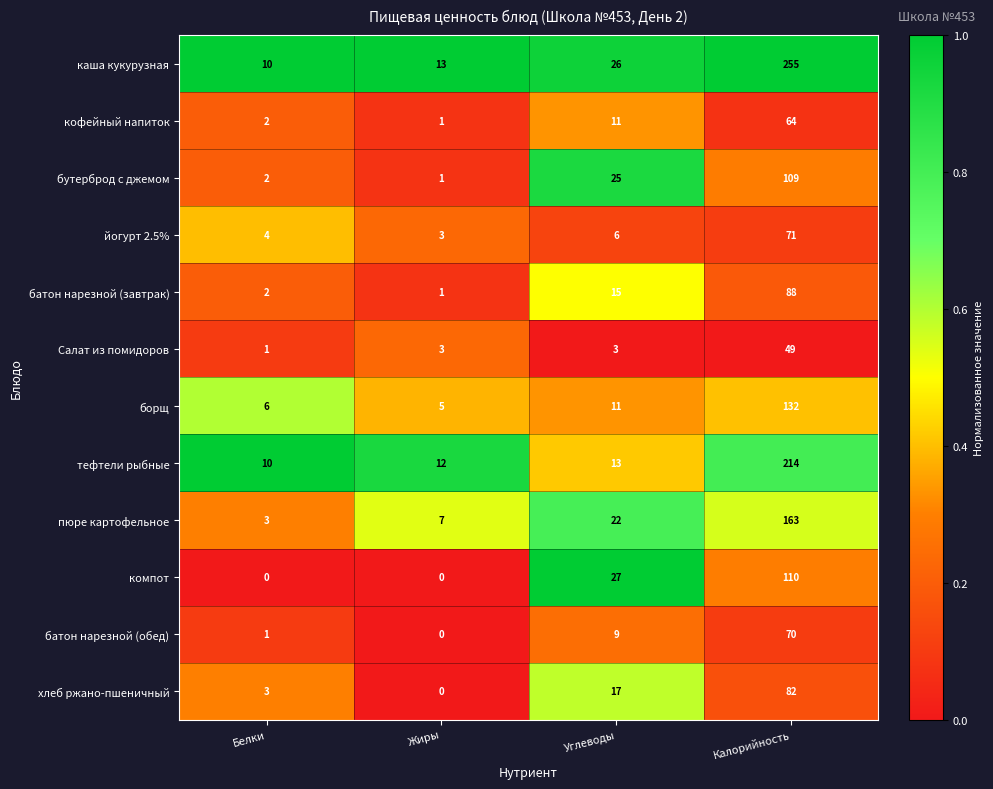

The value of батон нарезной (завтрак) at Жиры is 1. True or false?

True